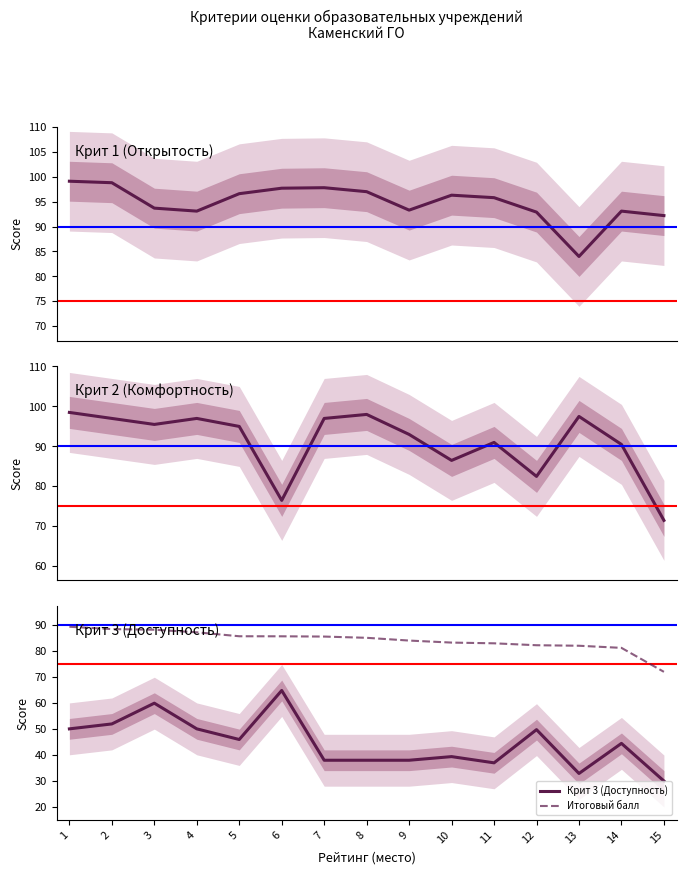

Where is Итоговый балл nearest to the value 80?

14